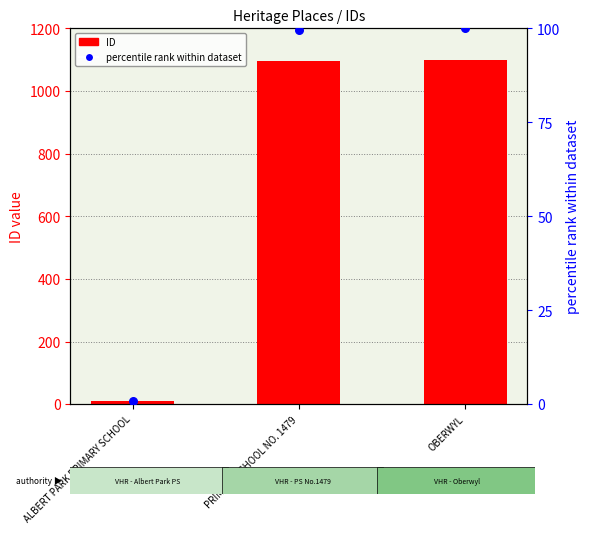

What are all the series names shown in the legend?

ID, percentile rank